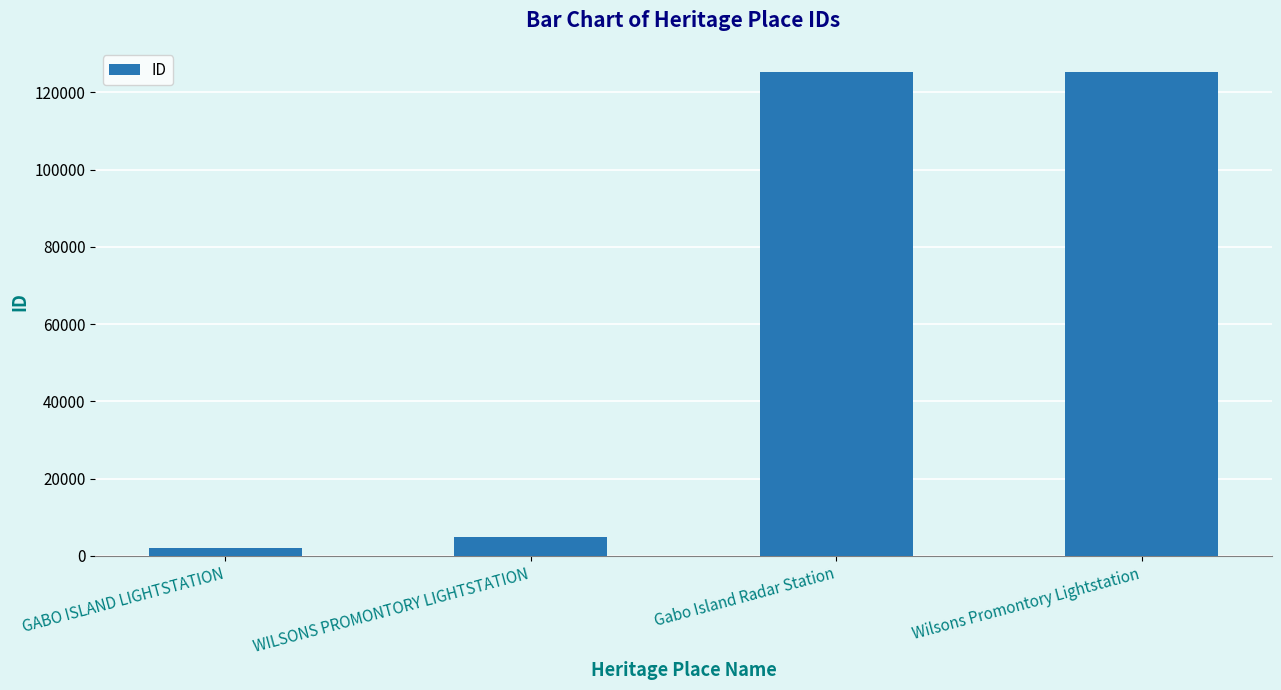

What is the maximum value shown in the chart?

125289